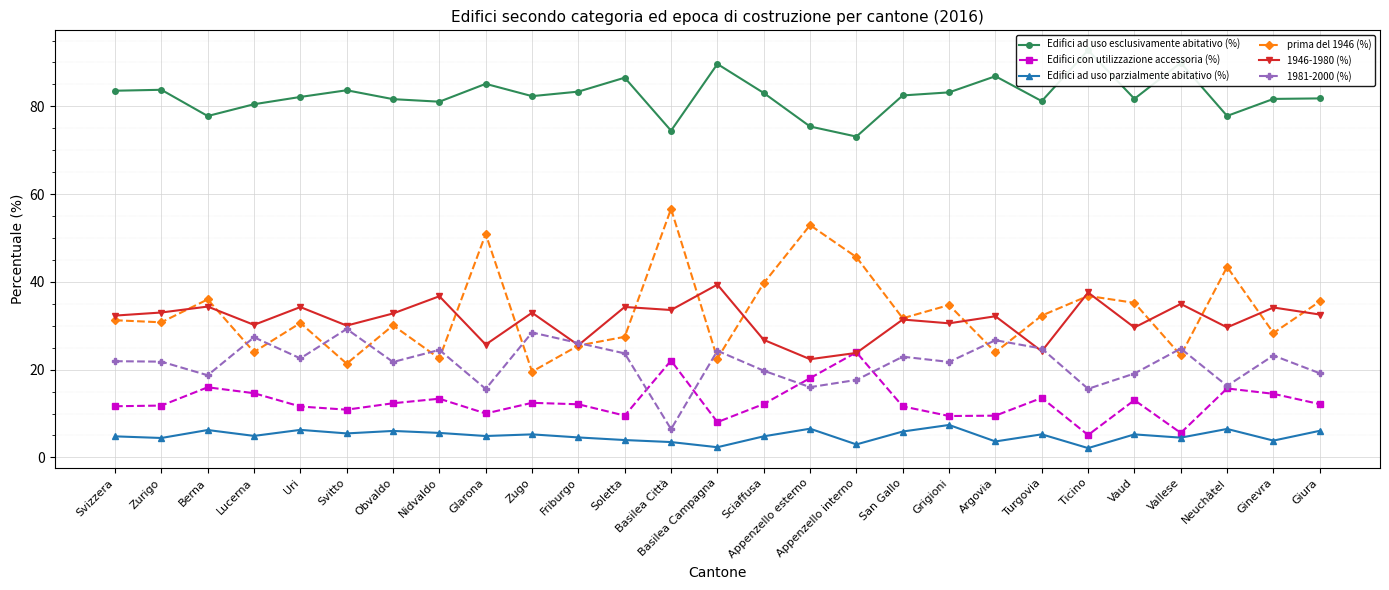

At which label does Edifici con utilizzazione accessoria (%) reach its peak?

Appenzello interno